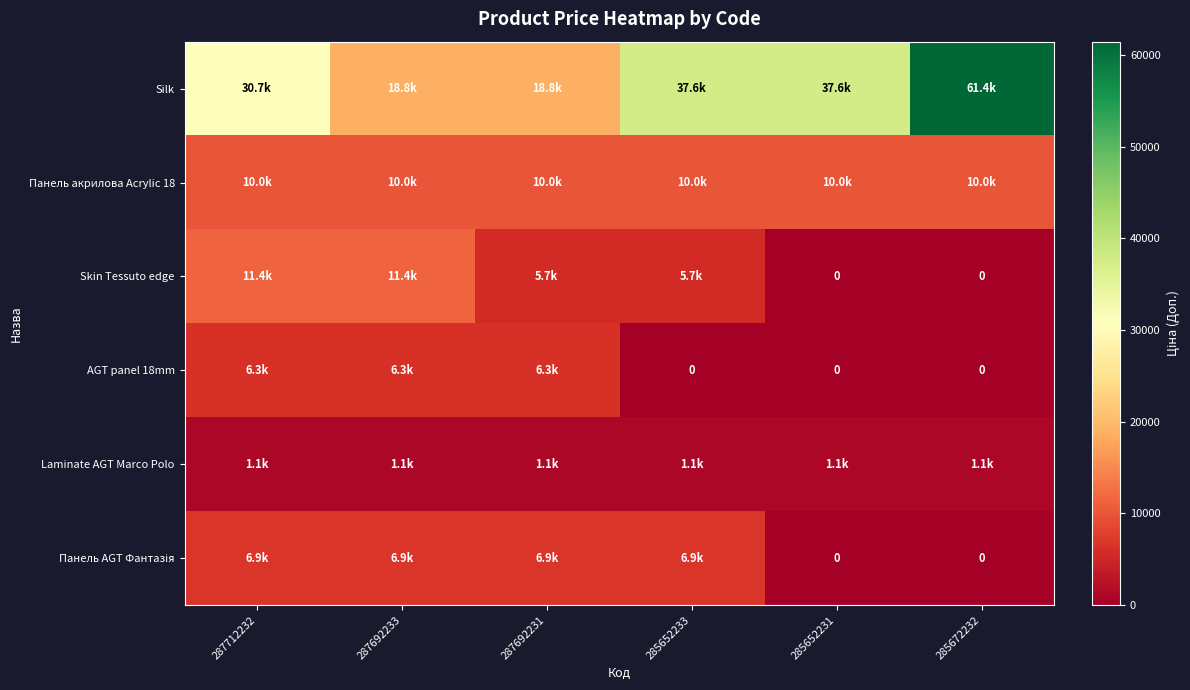

True or false: Панель AGT Фантазія has a value of 2713.7 at 287712232.

False